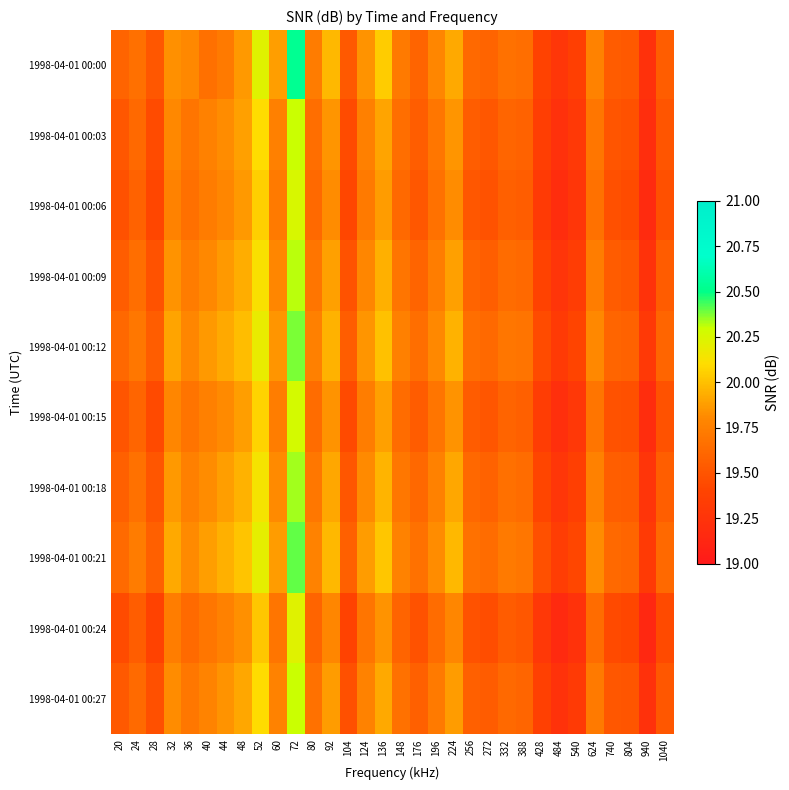

Between 740 and 80, which is larger?

80